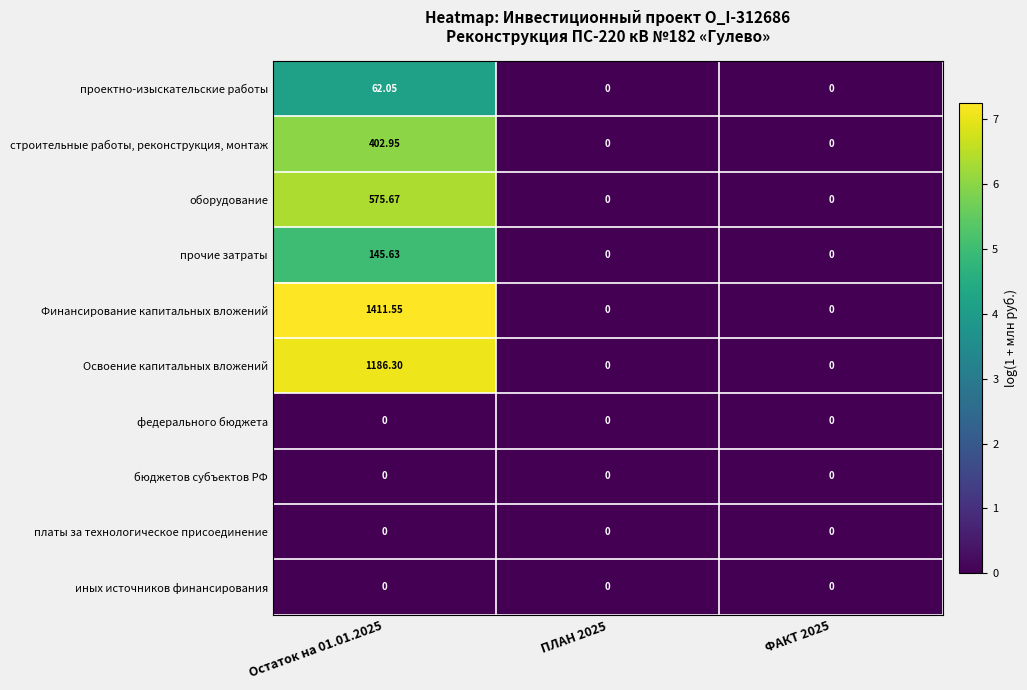

Which series changed the most between Остаток на 01.01.2025 and ПЛАН 2025?

Финансирование капитальных вложений